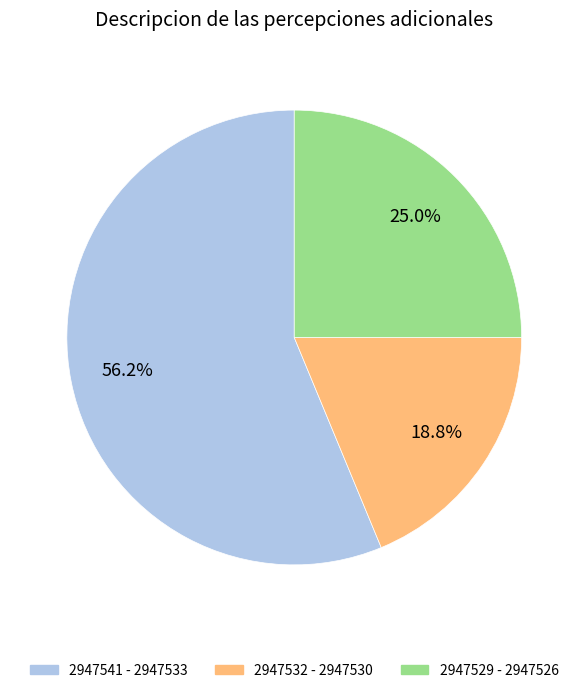

Count the number of slices in the pie.

3